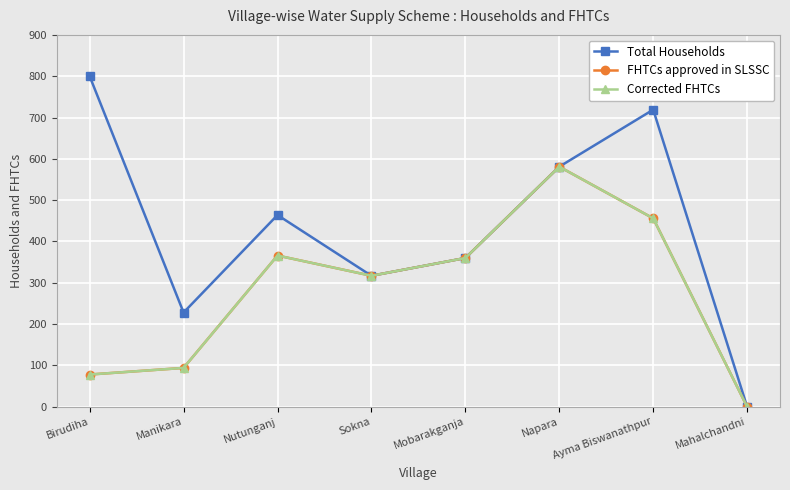

True or false: Corrected FHTCs and FHTCs approved in SLSSC intersect in this chart.

False